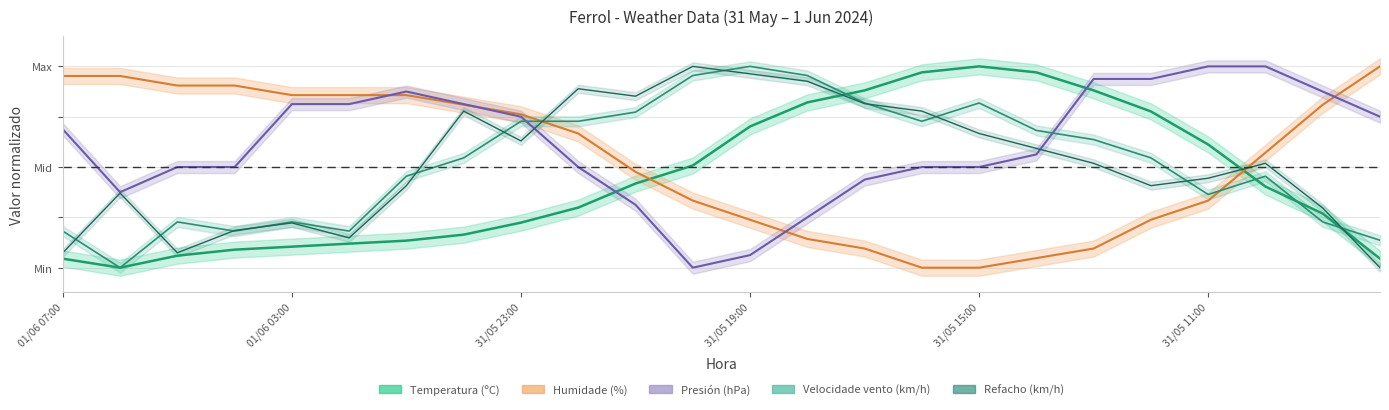

How many interior local peaks does the Presión (hPa) series have?

1